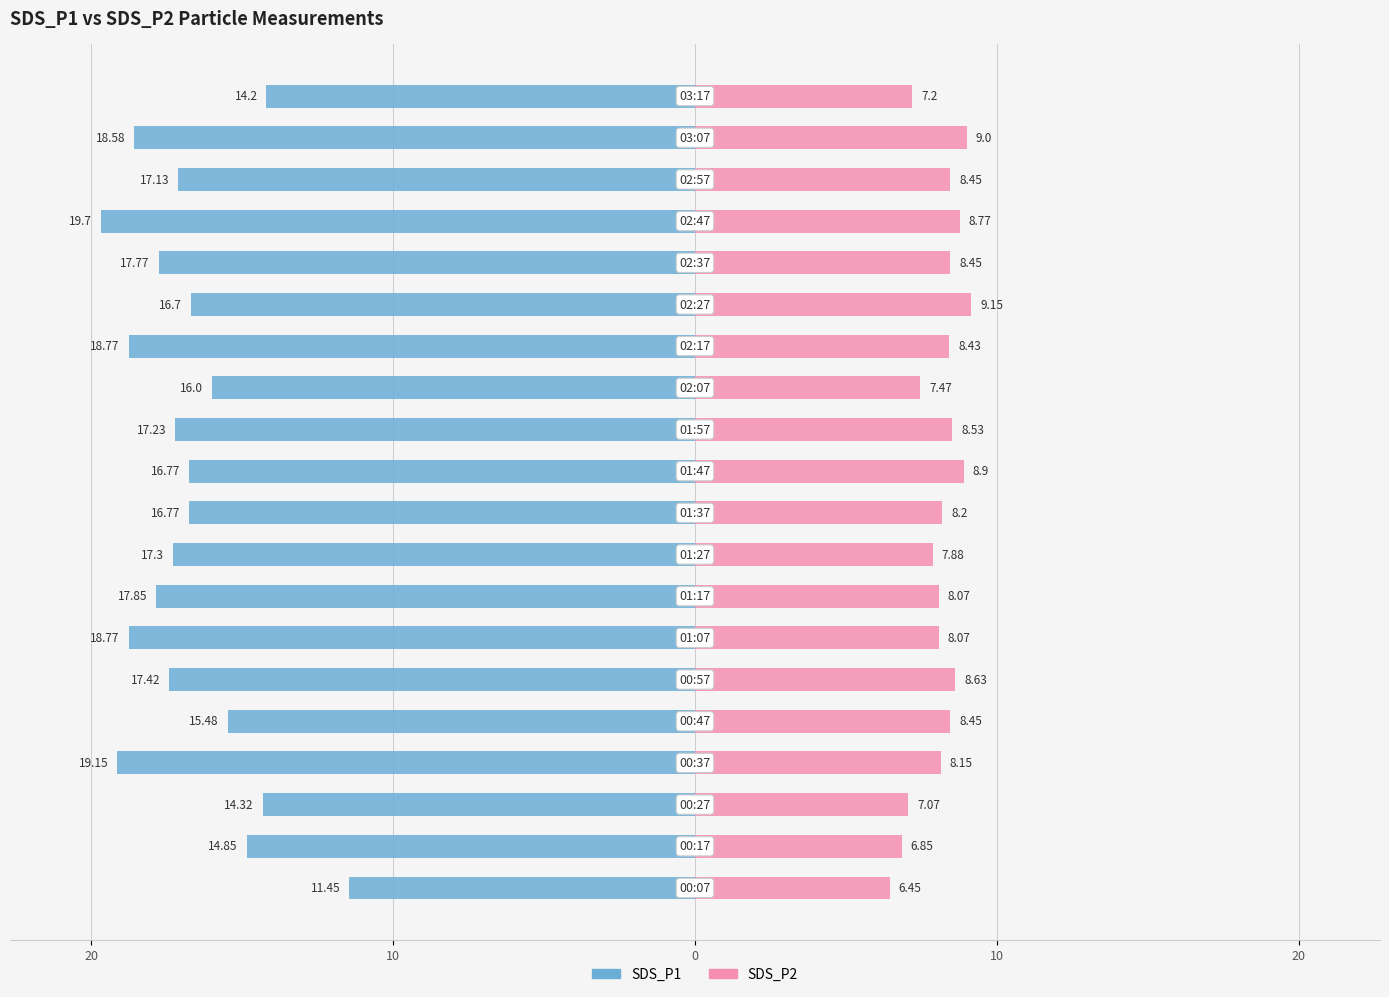

Is the value of SDS_P1 at 17 greater than the value of SDS_P2 at 19?

No